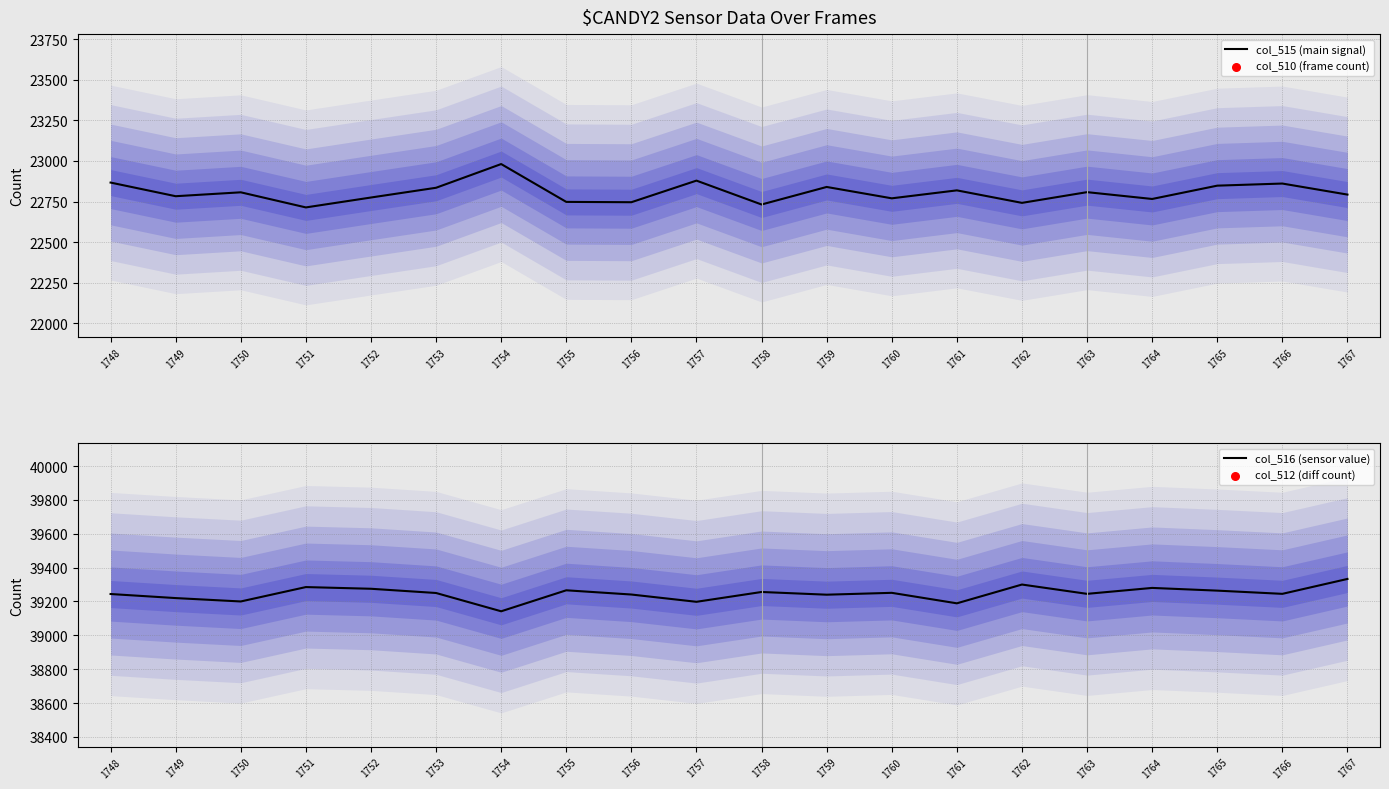

The value of col_515 (main signal) at 1758 is 22732. True or false?

True